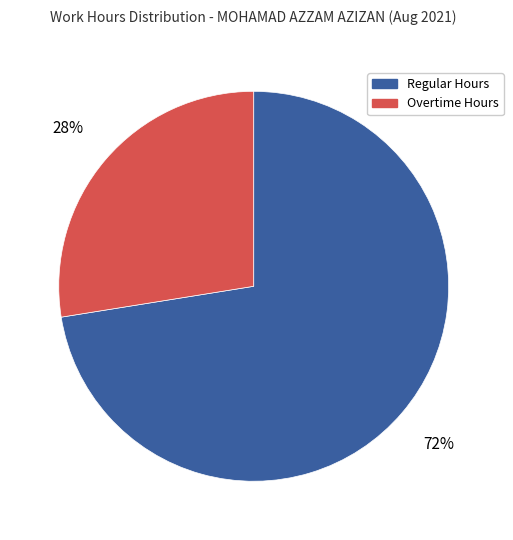

Is there any slice that represents more than half of the pie?

Yes